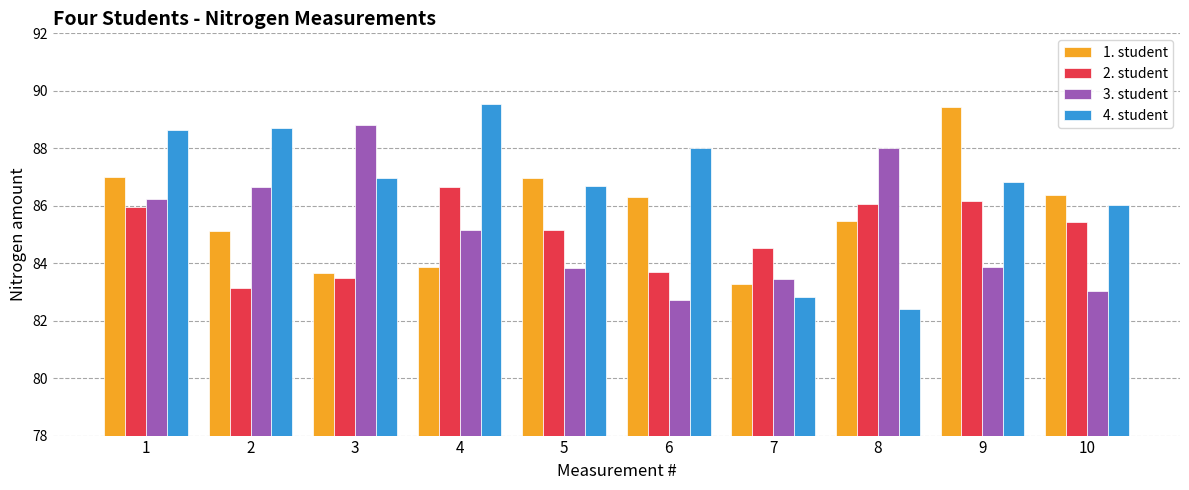

Which series has the largest range (max minus min)?

4. student